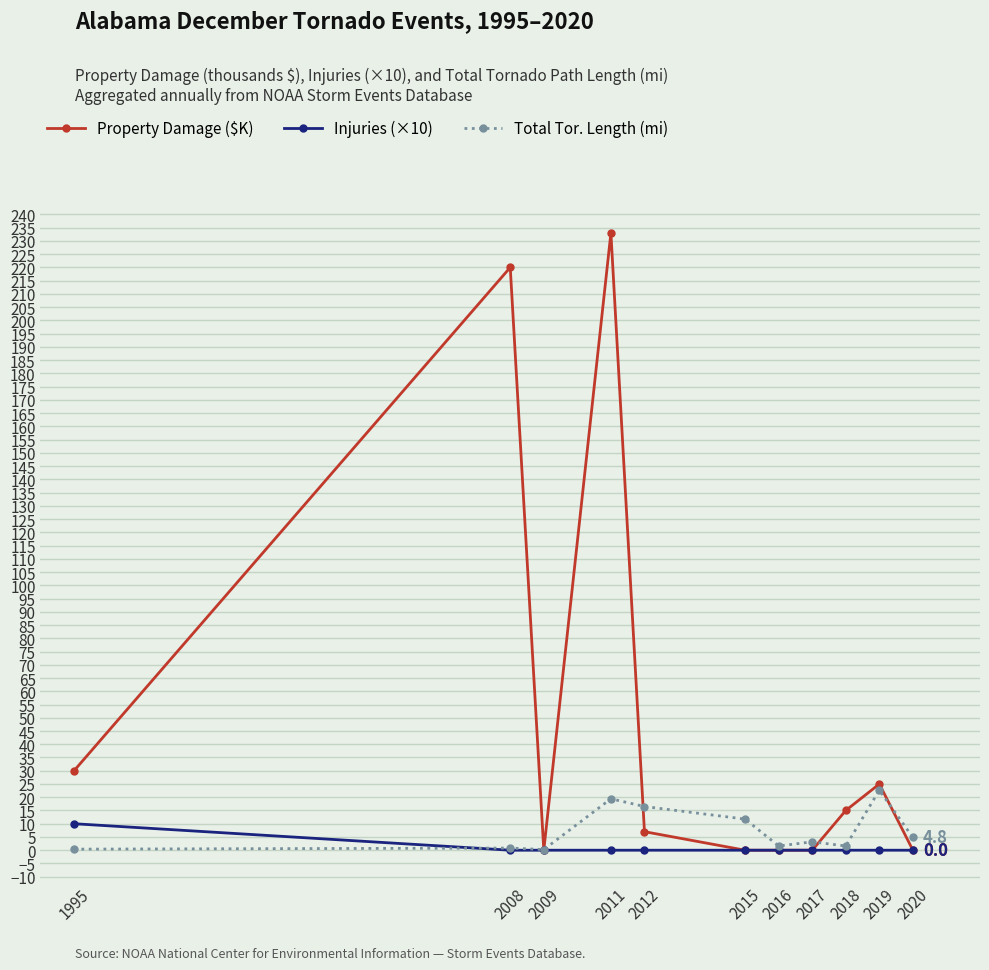

The value of Property Damage ($K) at 2017 is -88.5. True or false?

False